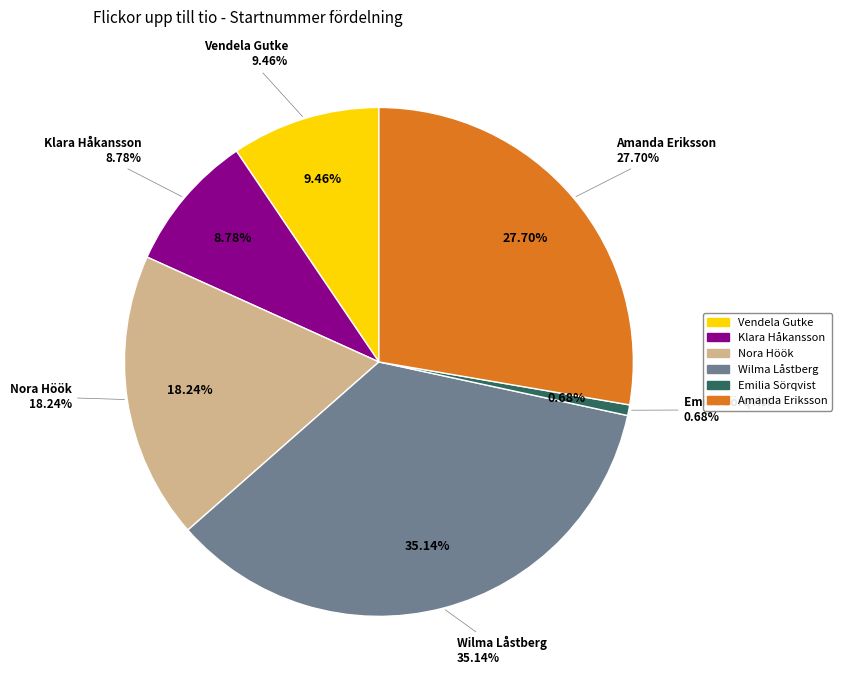

Between Amanda Eriksson and Emilia Sörqvist, which is larger?

Amanda Eriksson